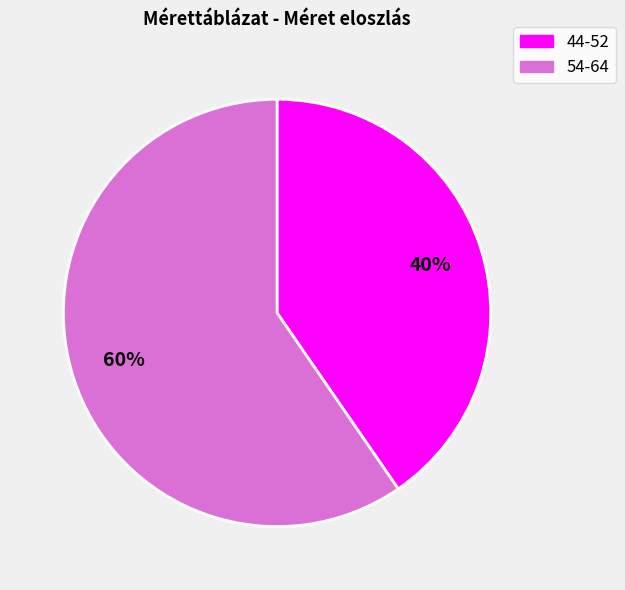

To the nearest percent, what is the average slice percentage?

50%